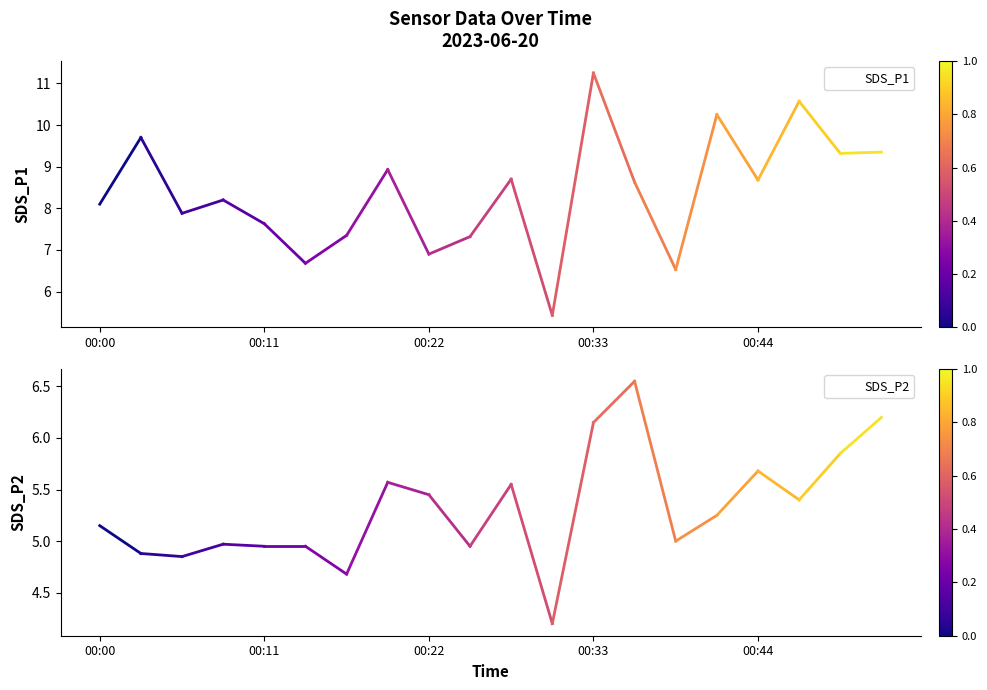

What is the lowest value of the SDS_P2 series?

4.2